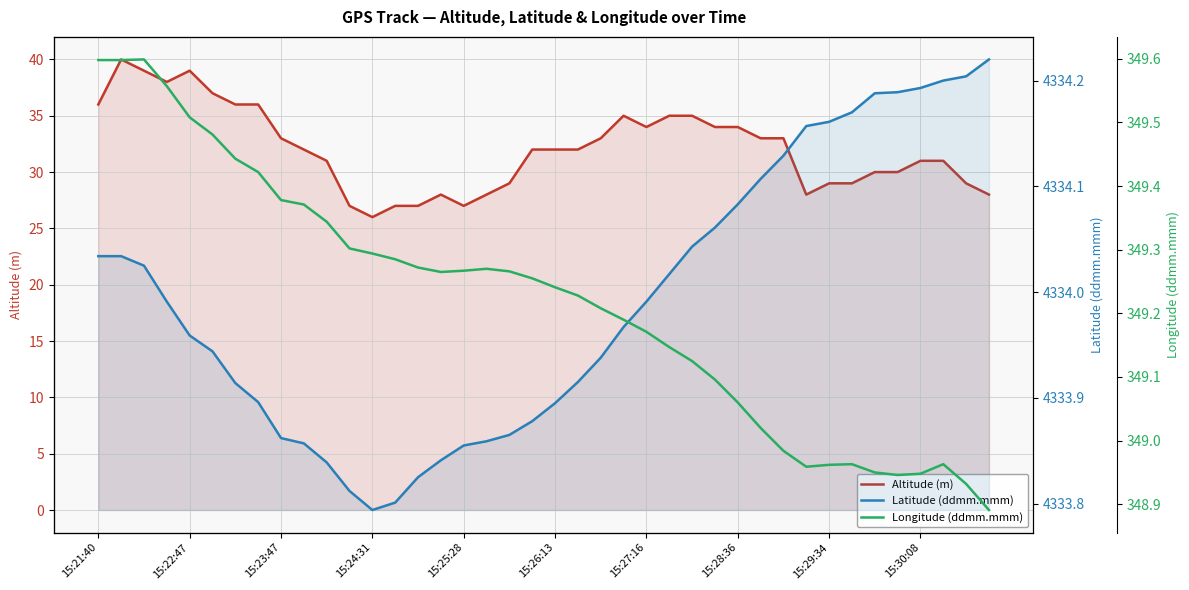

Rank the series at 15:26:13 from highest to lowest value.

Latitude (ddmm.mmm), Longitude (ddmm.mmm), Altitude (m)